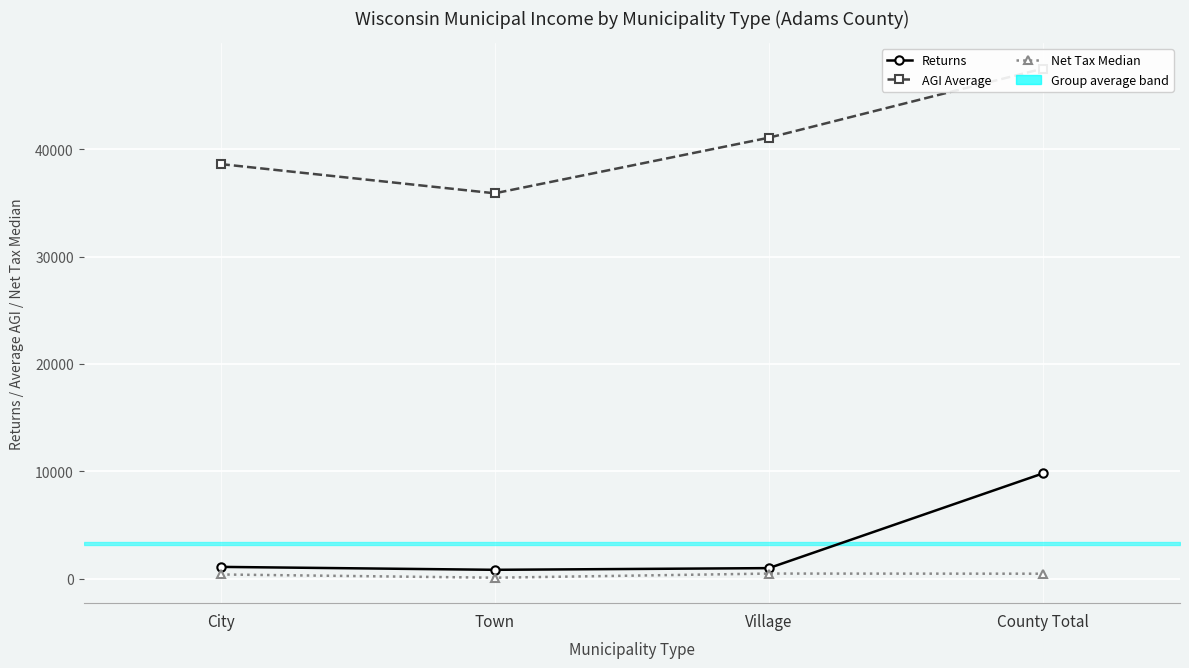

What value does the AGI Average series have at City?

38625.1